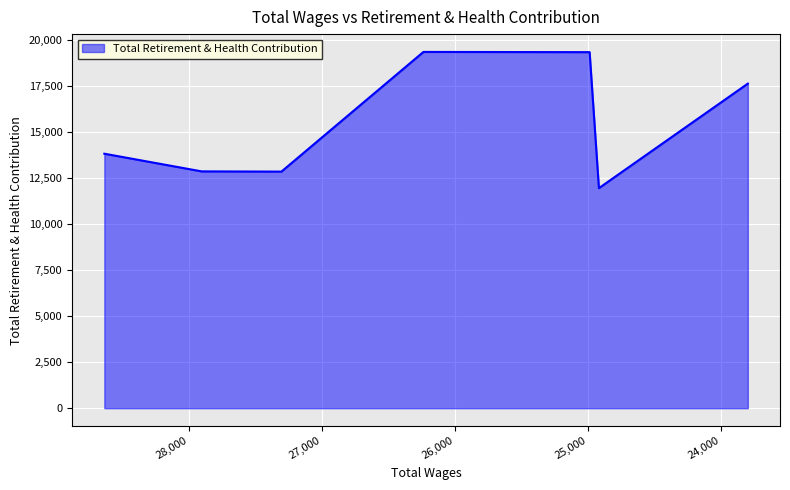

How many interior local valleys (lower than both neighbors) does the data have?

2